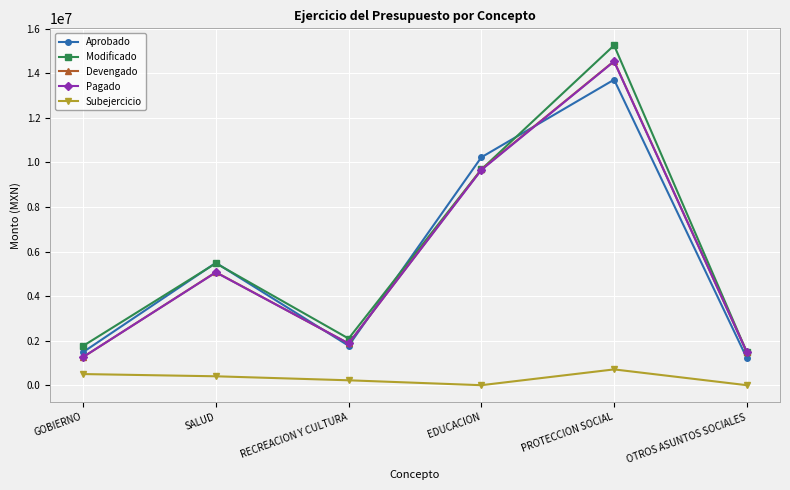

Where does the Devengado series first go above 5074378?

SALUD